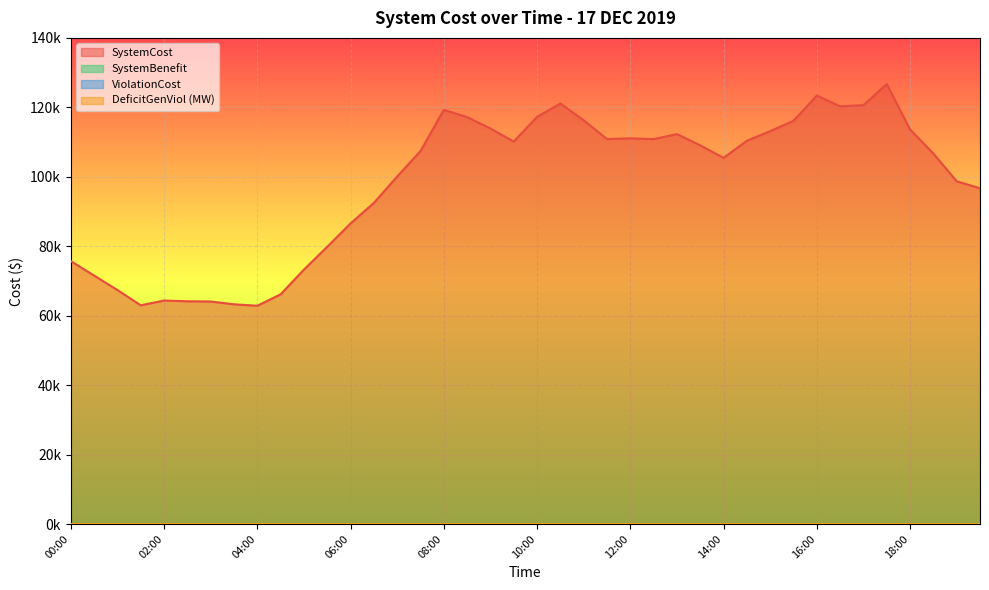

Does the chart display data point markers on the line(s)?

No